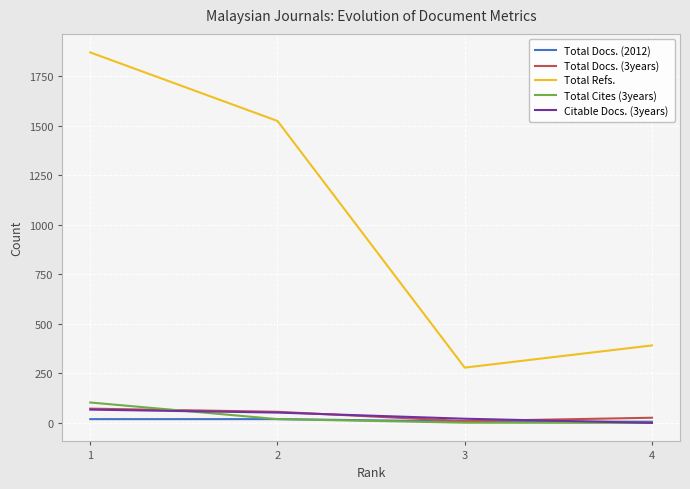

What is the difference between the Total Docs. (3years) values at 3 and 2?

47